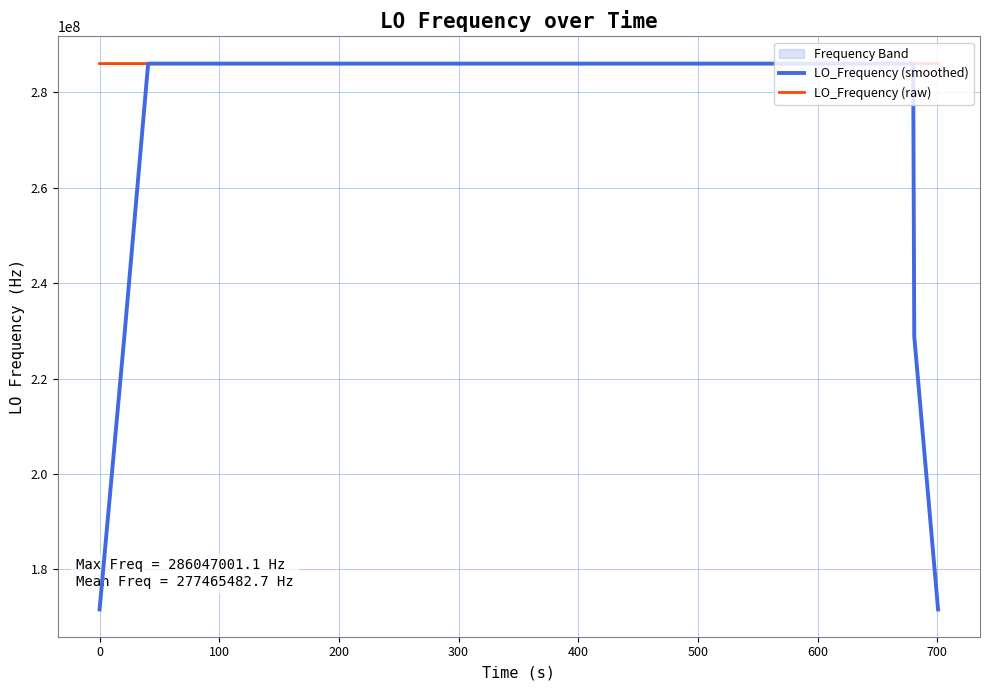

What is the value of the LO_Frequency (smoothed) point at the 18th from the left?

286046999.2